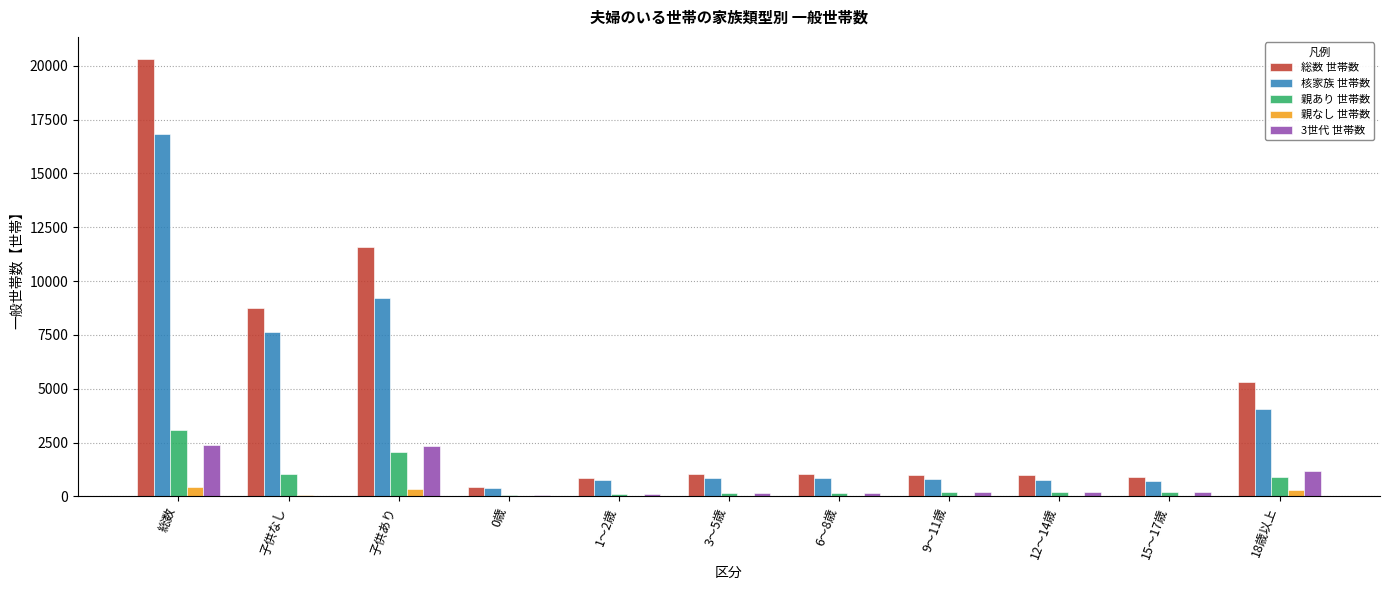

At which category does the chart reach its peak across all series?

総数